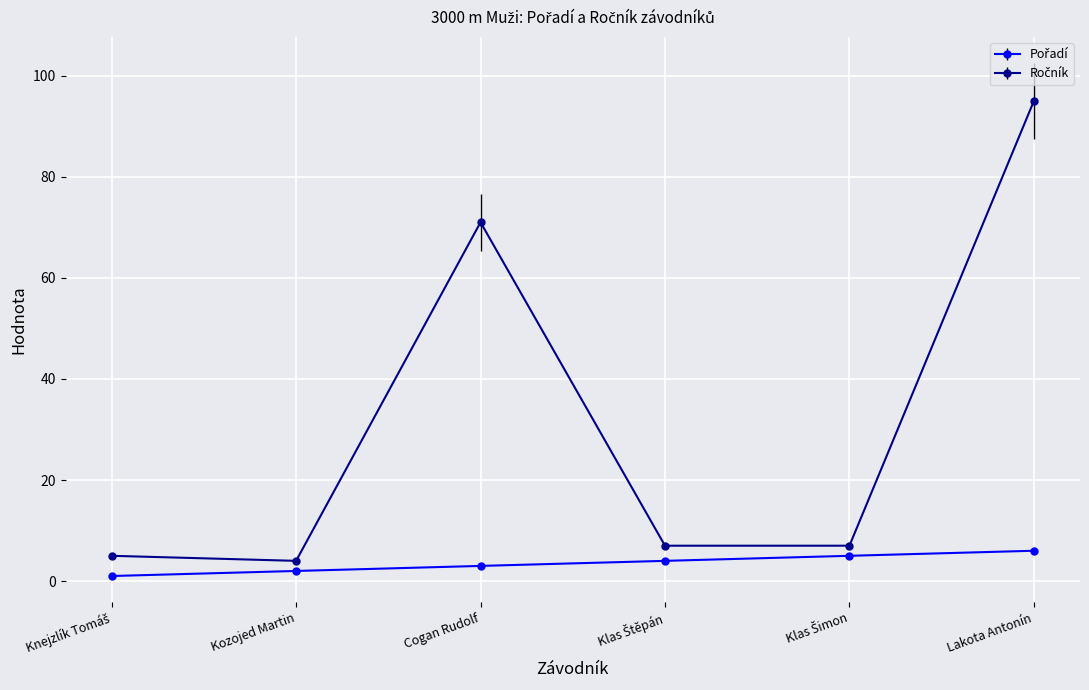

At which category is the sum across all series the highest?

Lakota Antonín